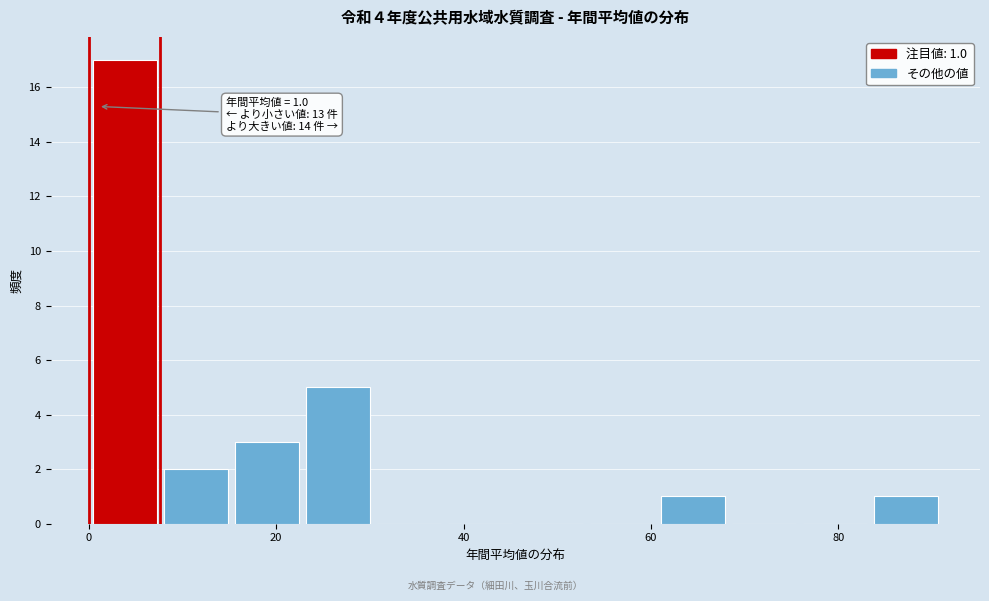

Read against the x-axis, roughly where is the centre of the tallest bar?

4